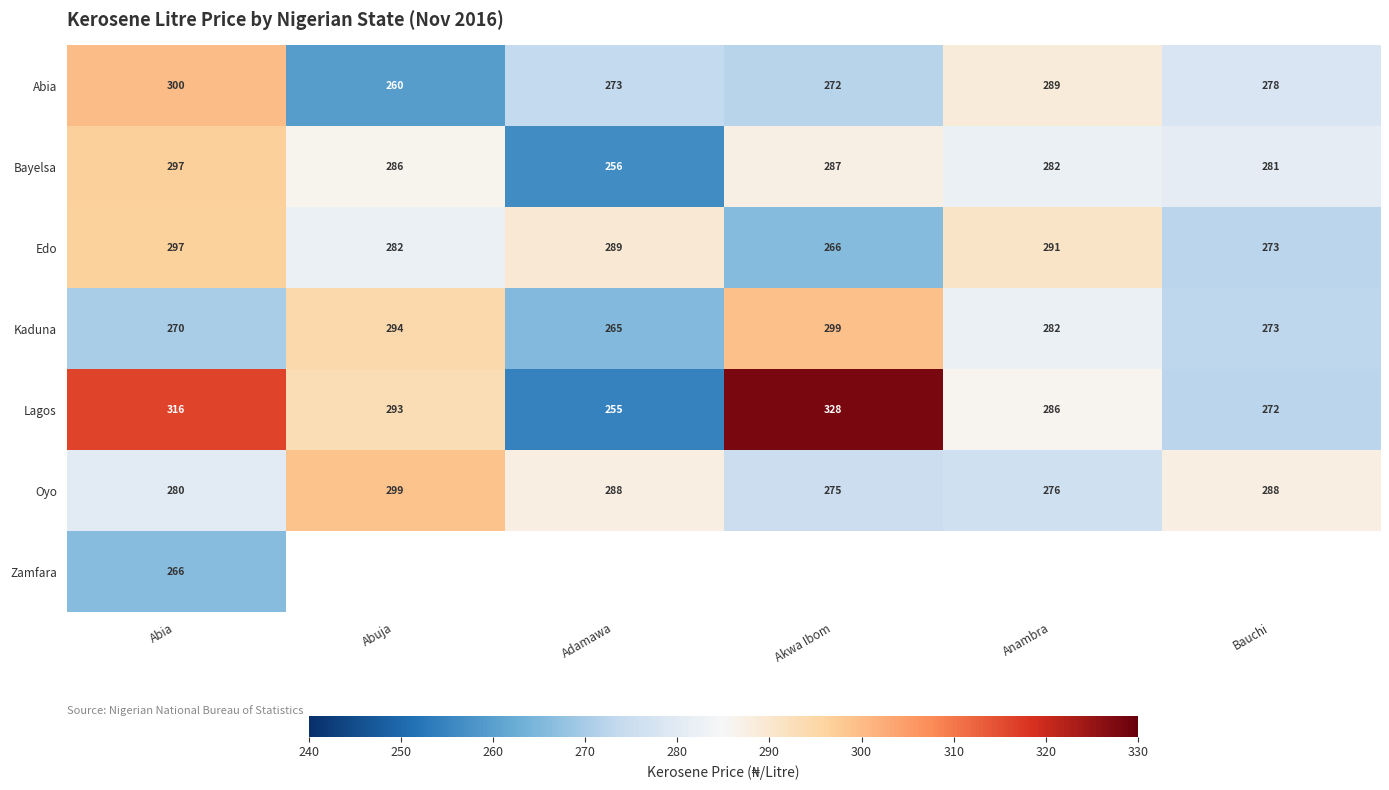

True or false: Lagos has a value of 430.5 at Bauchi.

False